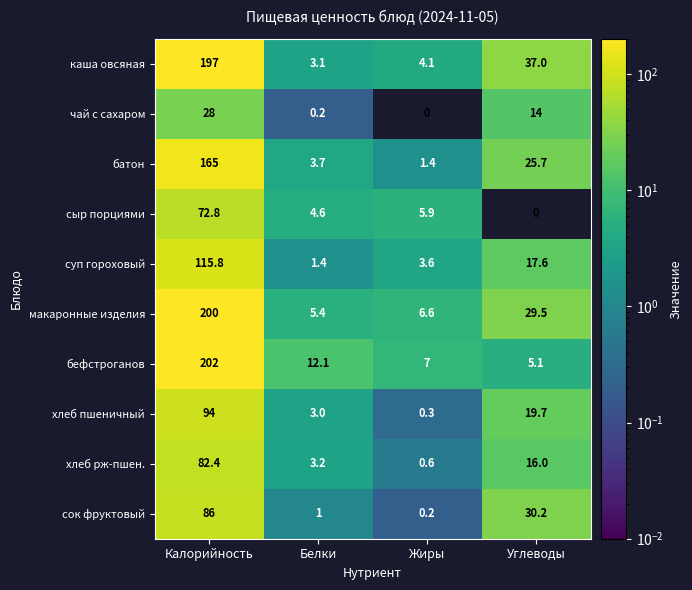

Rank the series at Белки from highest to lowest value.

бефстроганов, макаронные изделия, сыр порциями, батон, хлеб рж-пшен., каша овсяная, хлеб пшеничный, суп гороховый, сок фруктовый, чай с сахаром